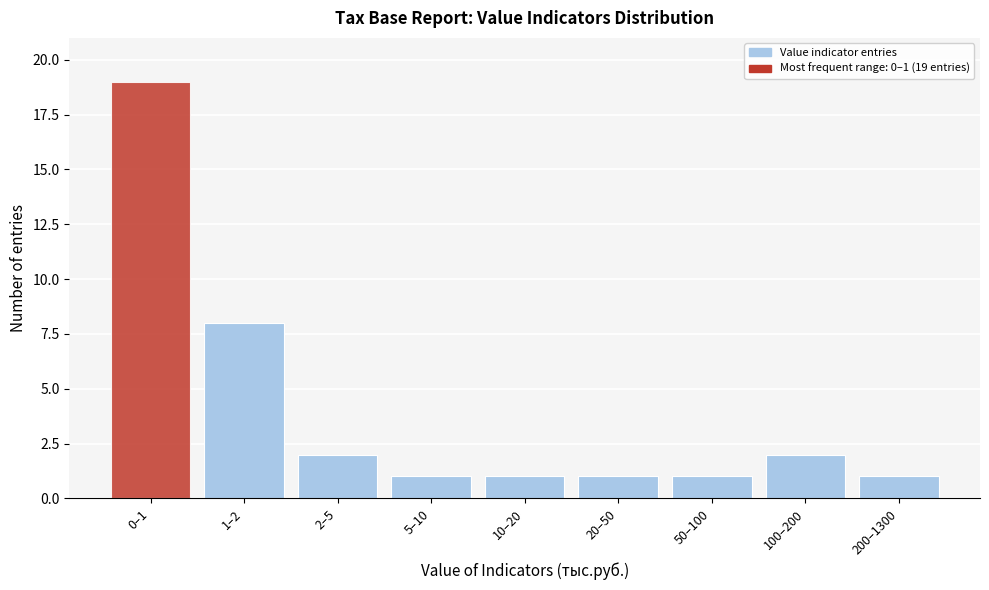

Reading right to left, what are all the values shown in this chart?

1	2	1	1	1	1	2	8	19